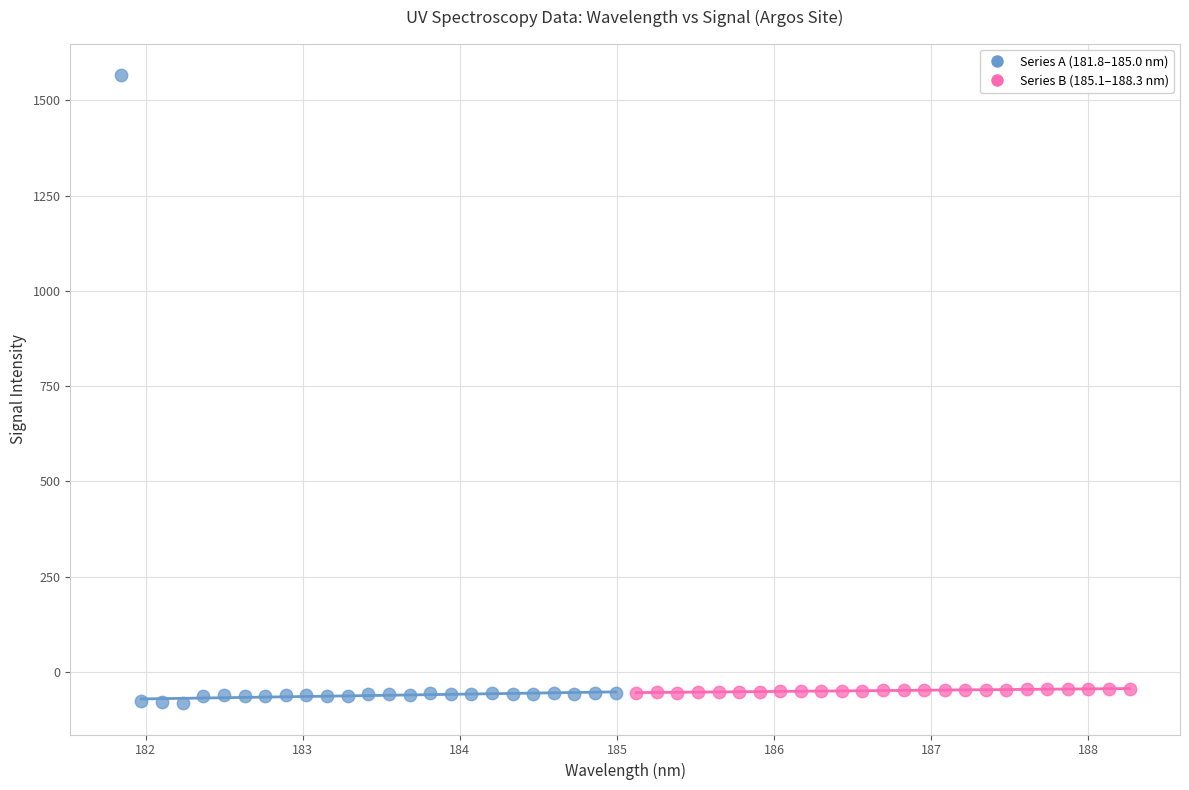

Which series has the widest spread of Y values?

Series A (181.8–185.0 nm)